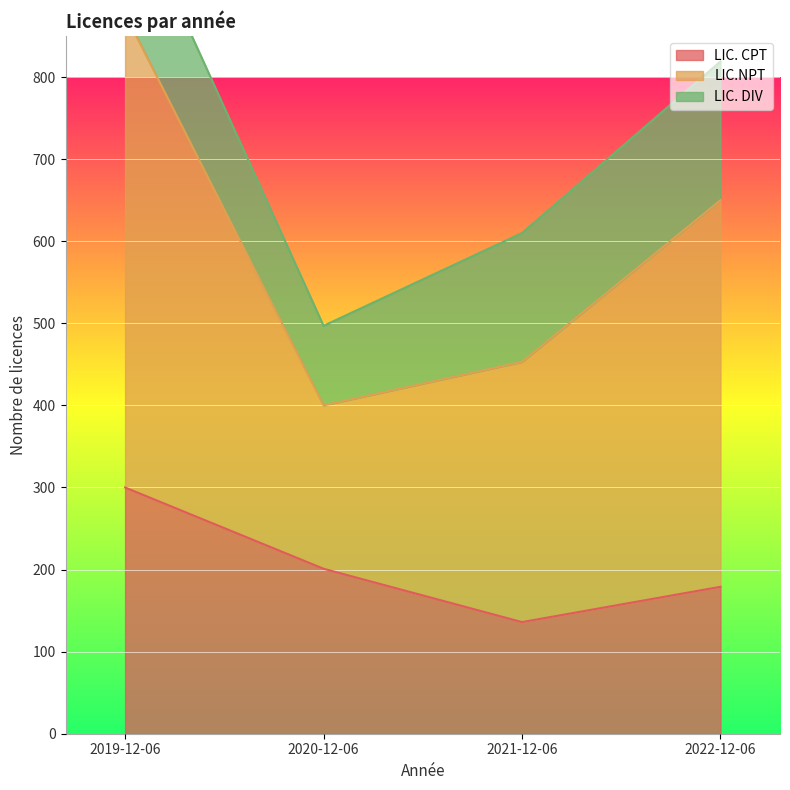

What is the difference between the maximum and minimum values in the LIC.NPT series?

532